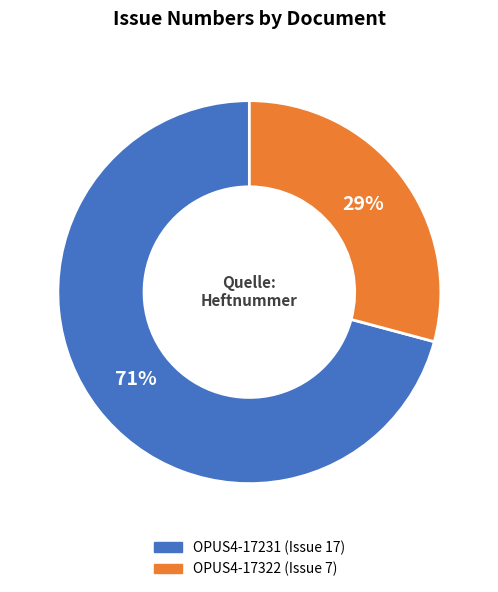

Approximately how many times larger is the value at OPUS4-17231 compared to OPUS4-17322?

2.4